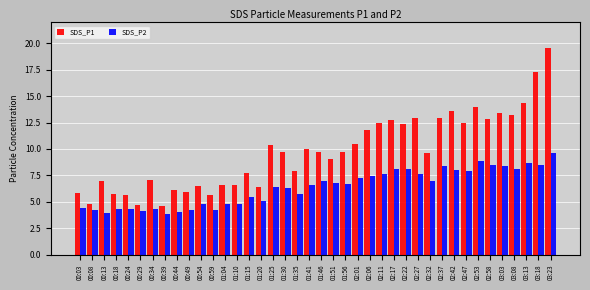

The SDS_P2 series shows 8.1 at 03:08. True or false?

True